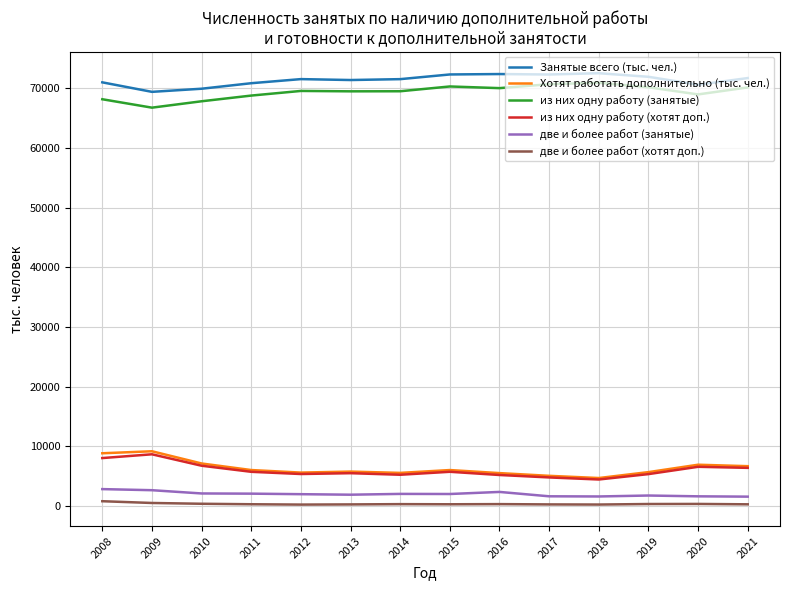

What is the sum of the Занятые всего (тыс. чел.) values at 2017 and 2012?

143861